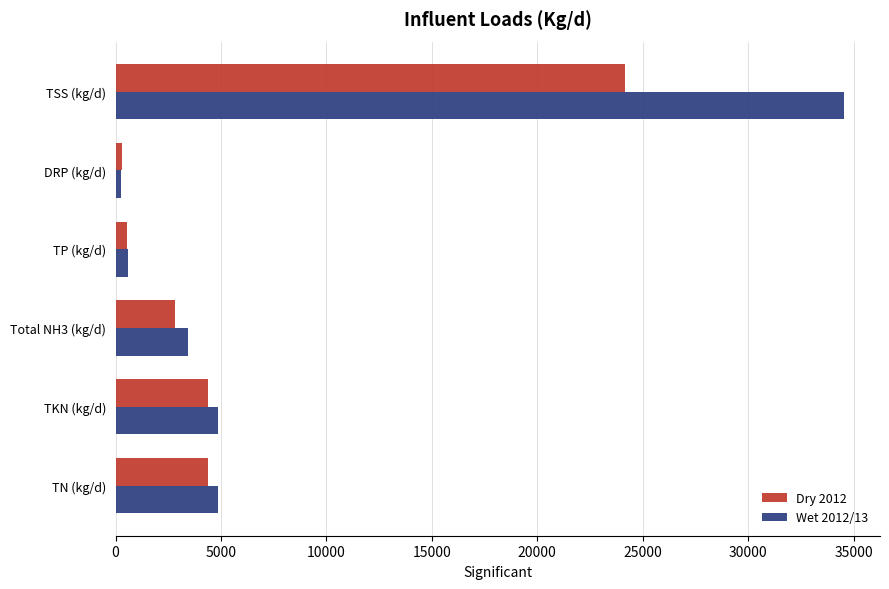

List the series in order of their peak value, highest first.

Wet 2012/13, Dry 2012